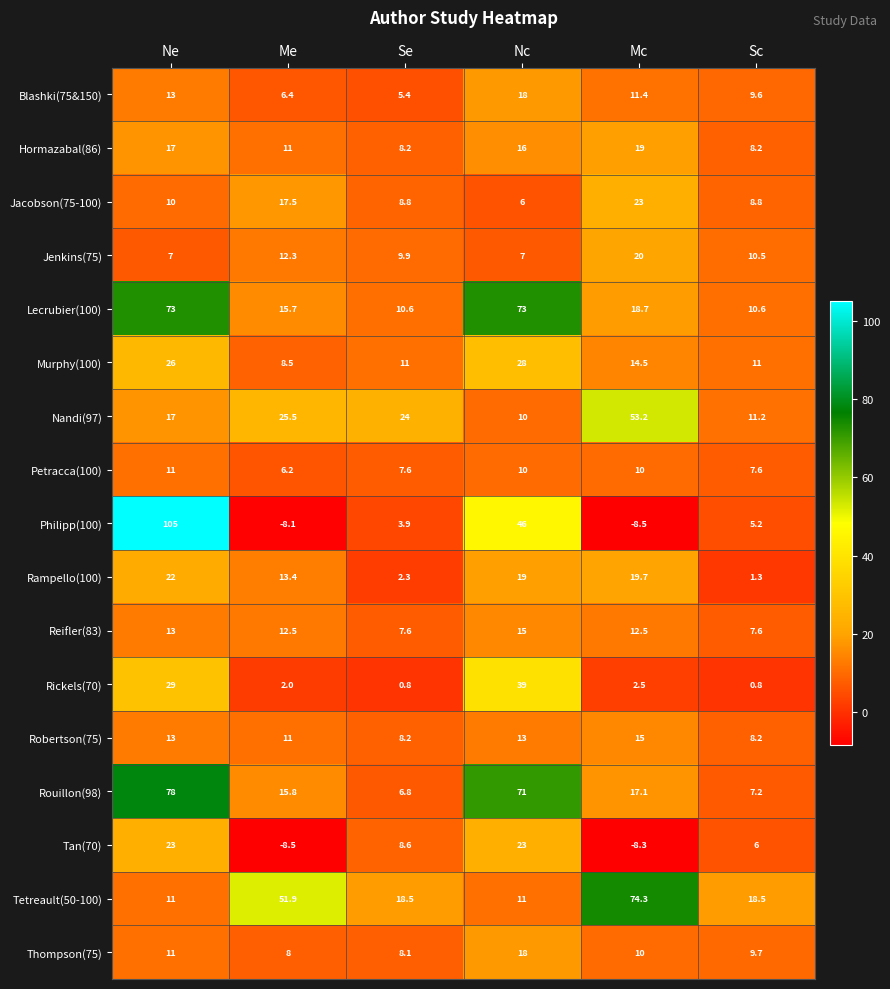

What is the maximum value for Blashki(75&150)?

18.0